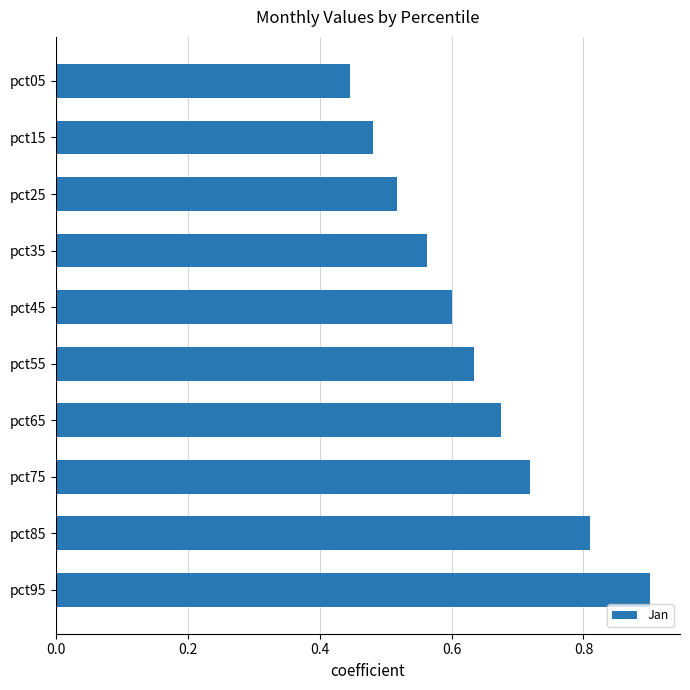

Rank the categories by value from highest to lowest.

pct95, pct85, pct75, pct65, pct55, pct45, pct35, pct25, pct15, pct05